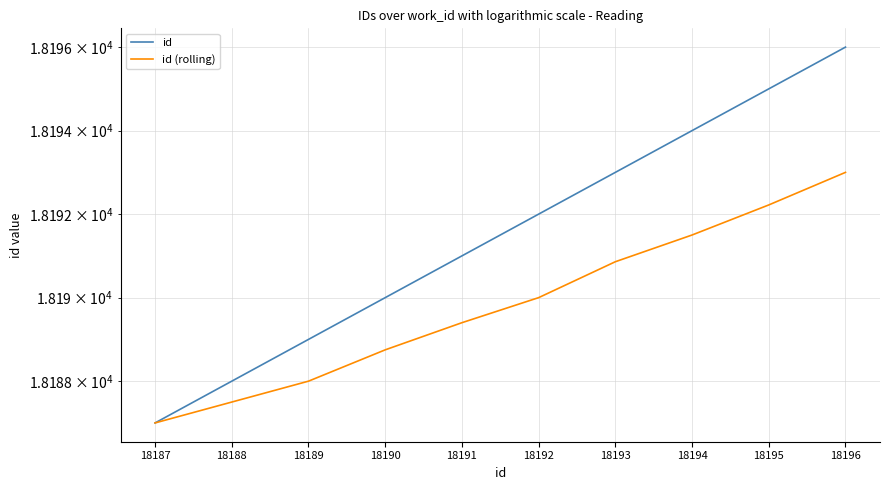

How many lines are shown in the chart?

2